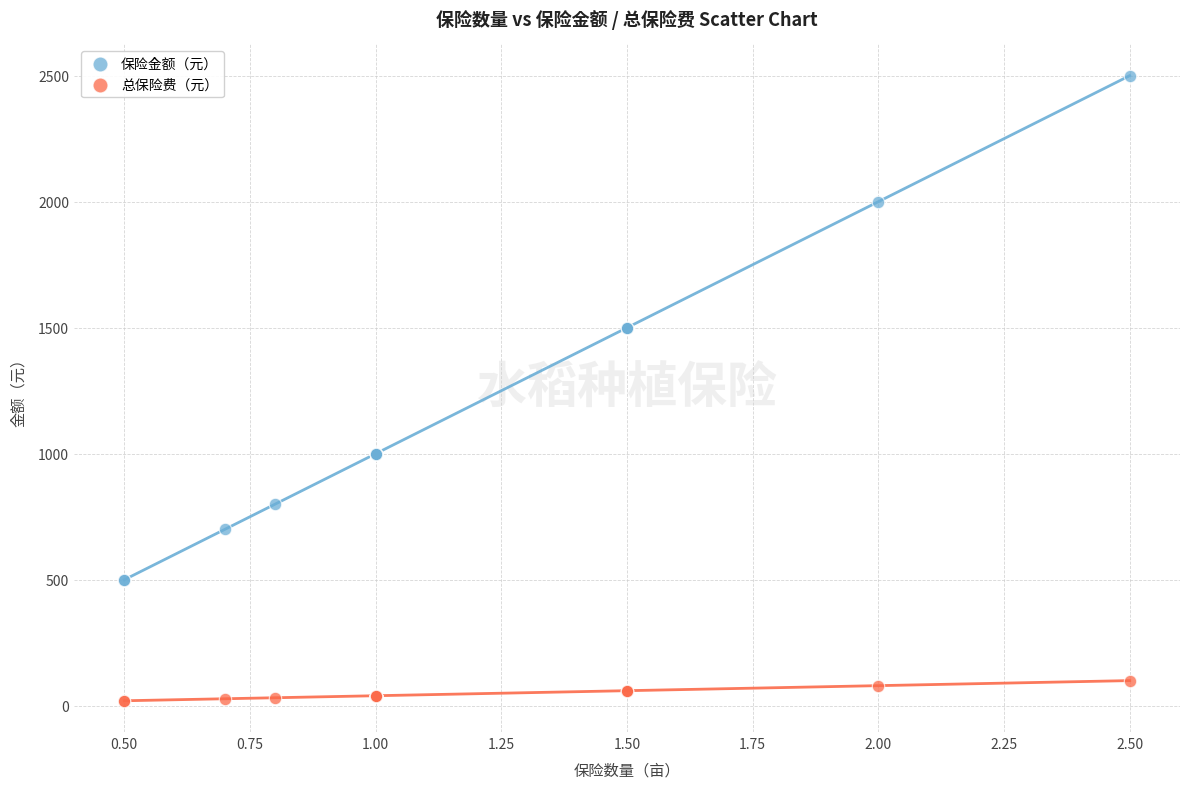

What are all the series names shown in the legend?

保险金额（元）, 总保险费（元）